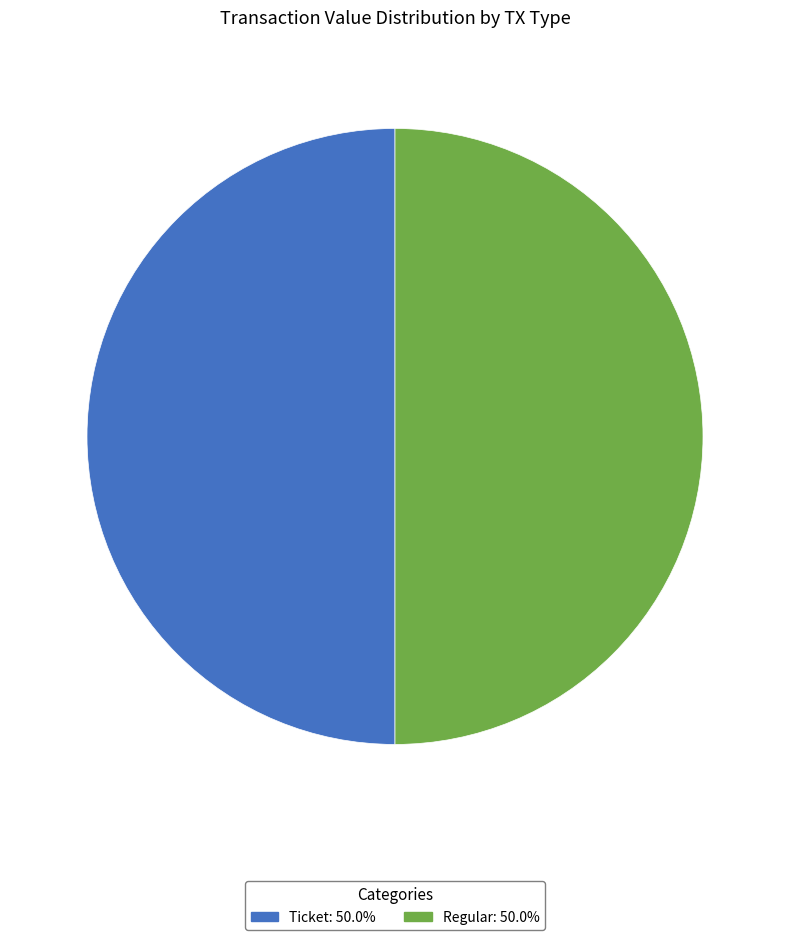

How many slices are in this pie chart?

2